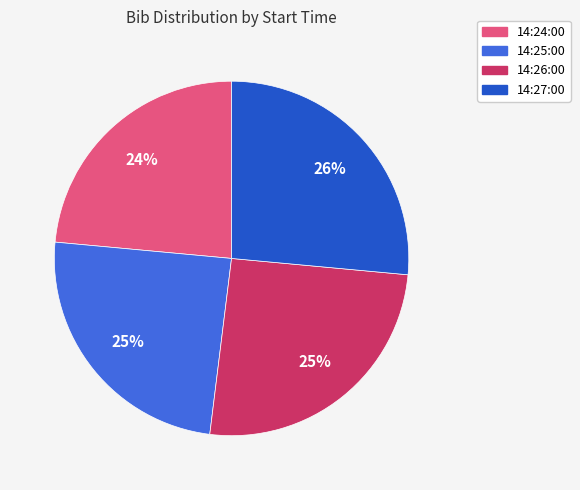

Count the number of slices in the pie.

4